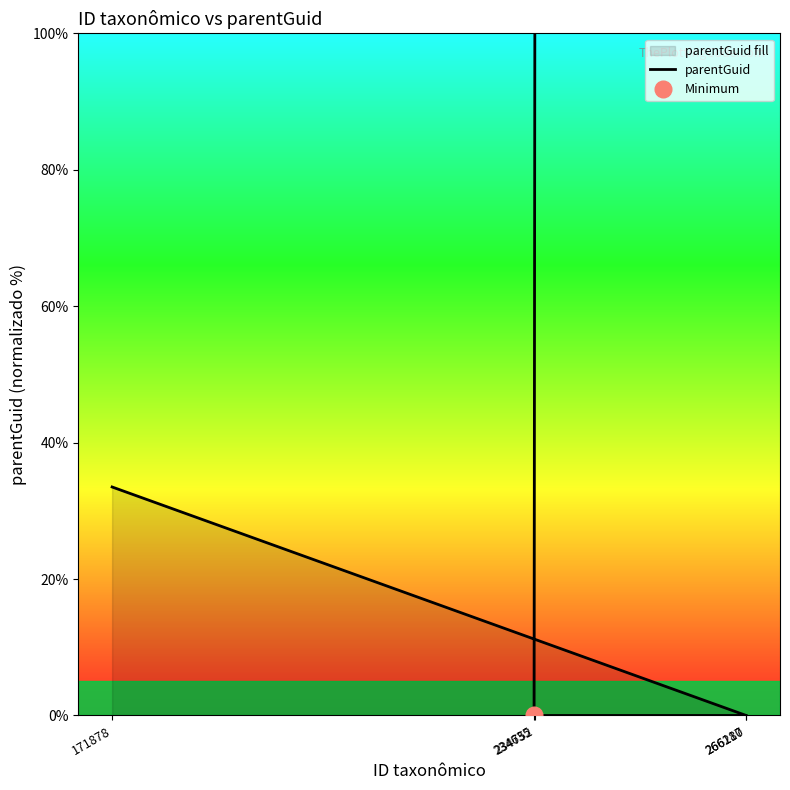

How many data points does each series have?

5